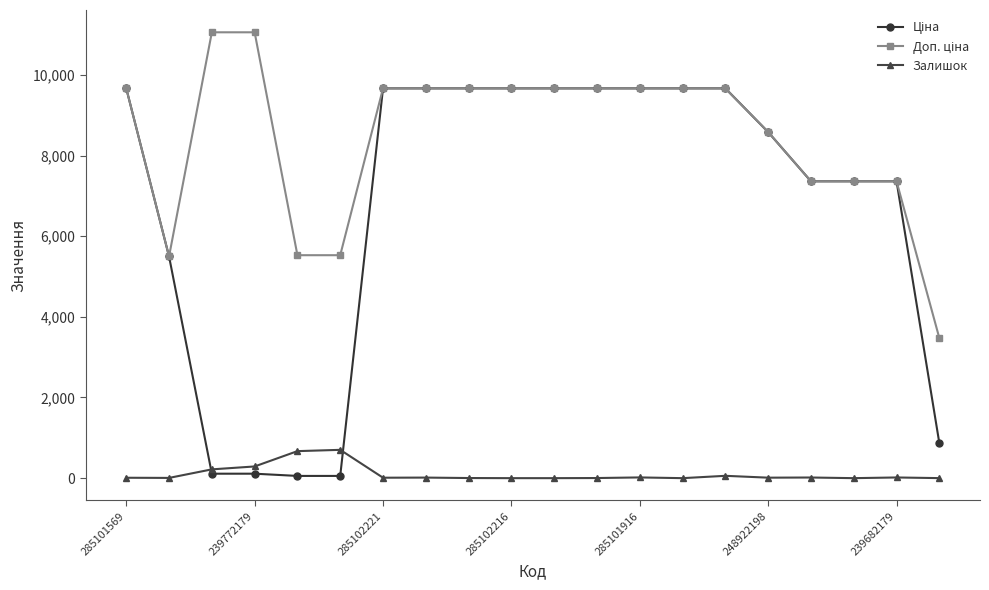

Does the chart display data point markers on the line(s)?

Yes